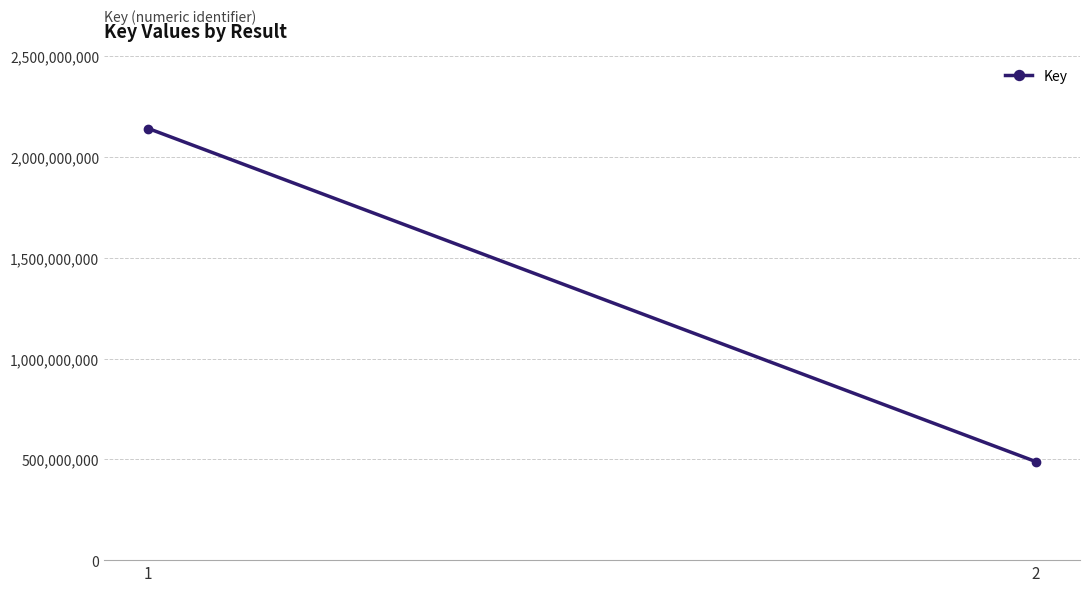

What is the sum of all values?

2629835421